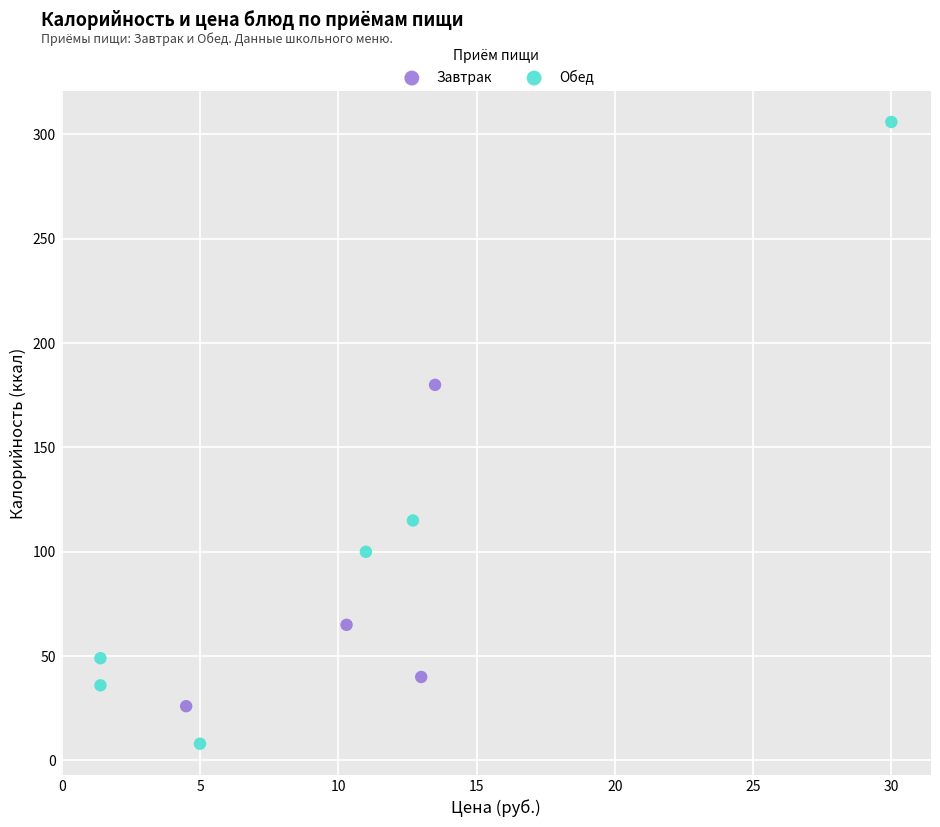

Which series reaches the maximum Y coordinate?

Обед